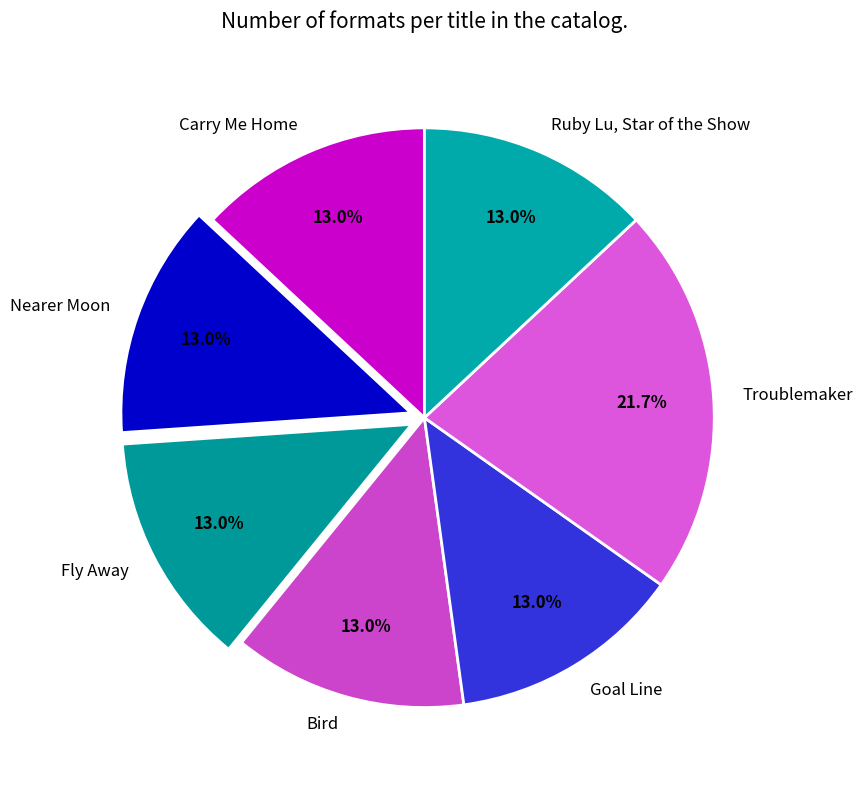

Combined, do Bird and Goal Line account for over 50%?

No